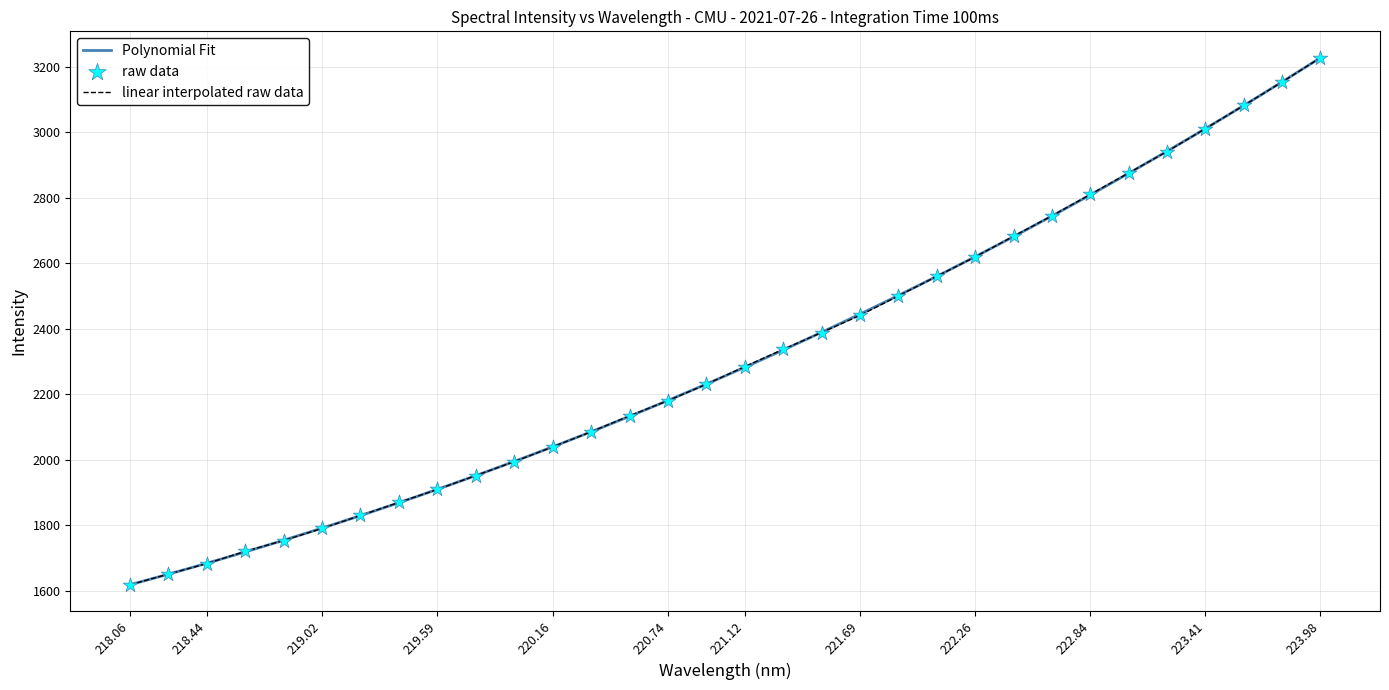

What is the highest value of the linear interpolated raw data series?

3227.0